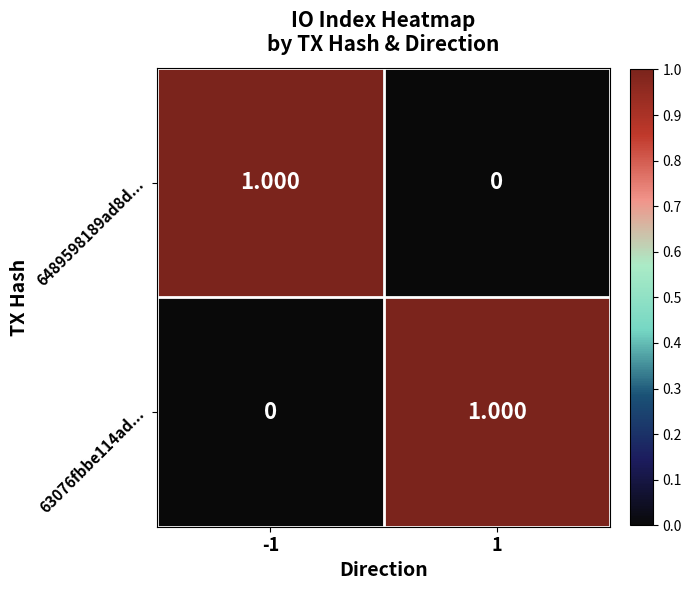

How many data points does each series have?

2